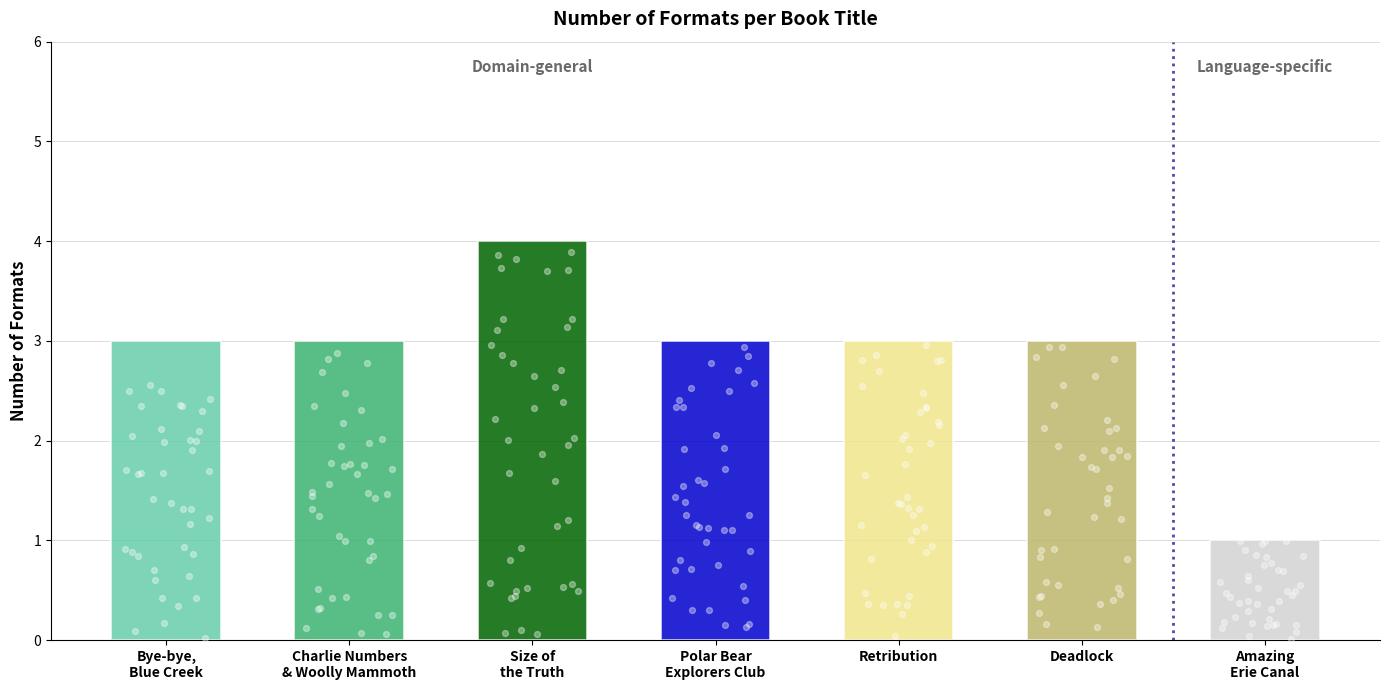

Between Polar Bear Explorers Club and Bye-bye, Blue Creek, which is larger?

Polar Bear Explorers Club